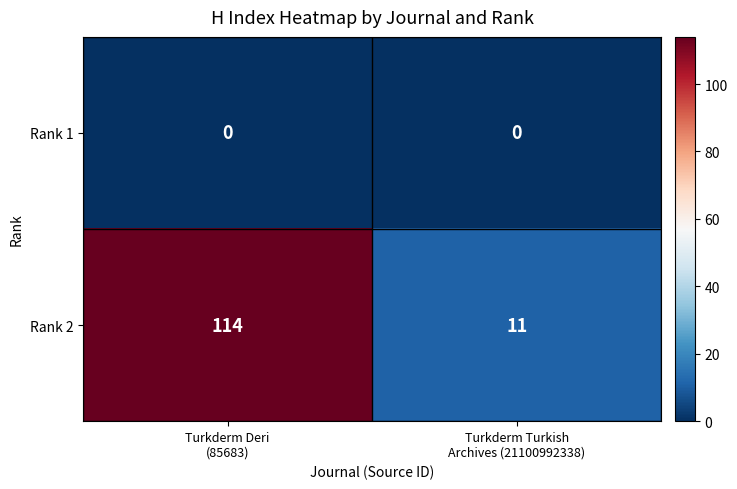

Reading left to right, extract all data points from this chart.

Rank 1: 0	0
Rank 2: 114	11